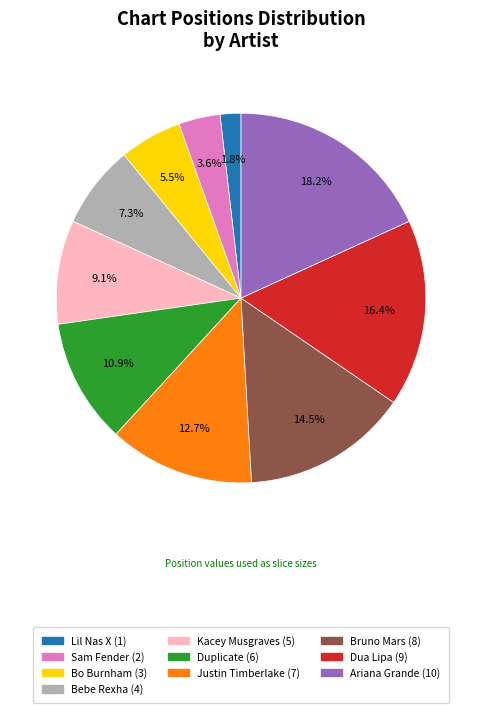

To the nearest percent, what portion does Justin Timberlake represent?

13%